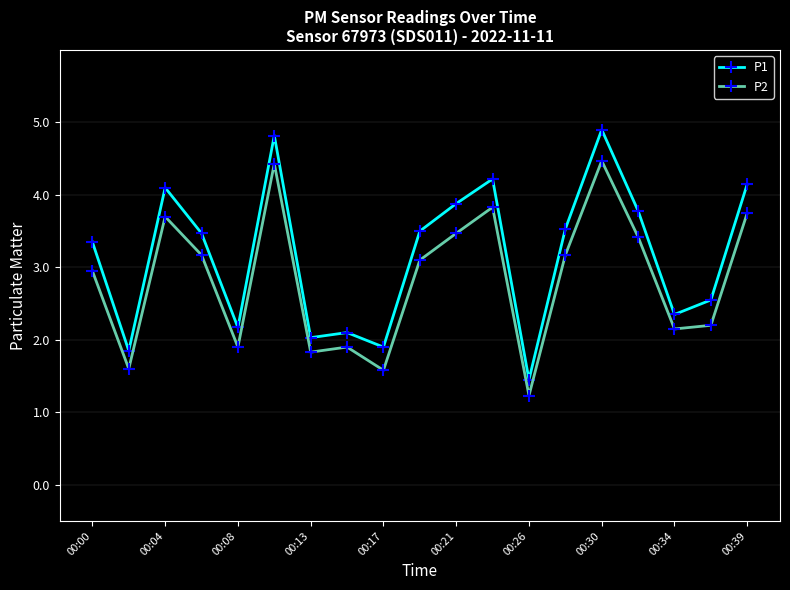

List the series in order of their peak value, highest first.

P1, P2